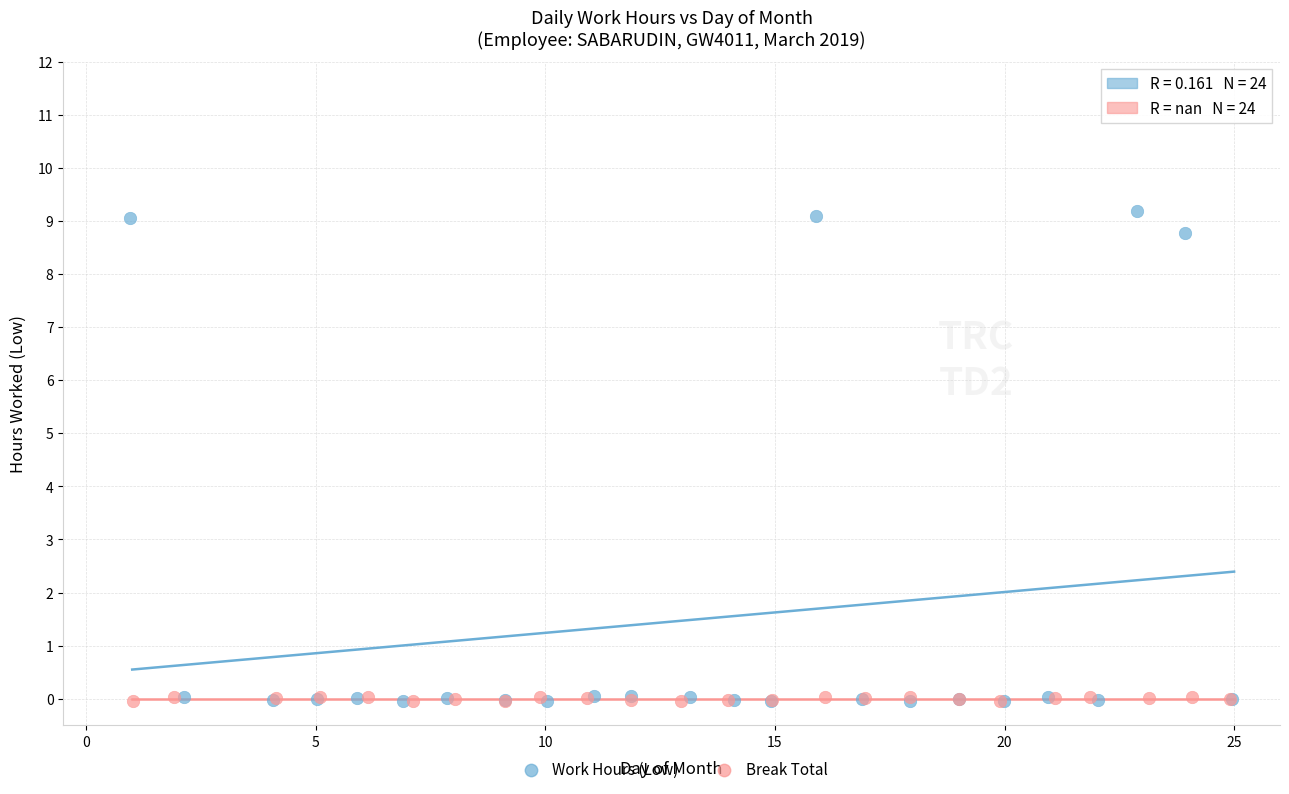

Which series has the largest Y range (max minus min)?

Work Hours (Low)